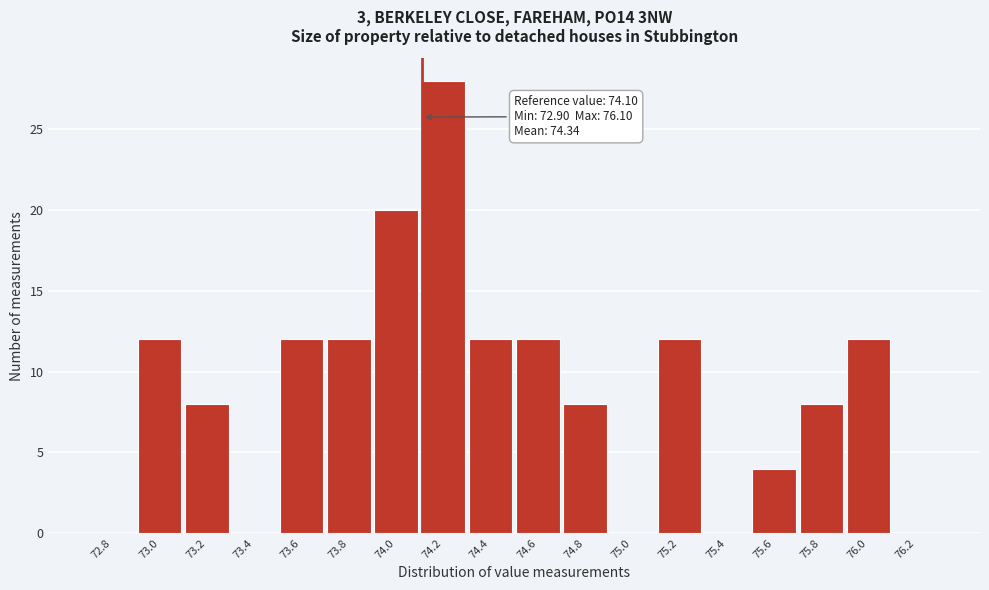

Reading left to right, what are all the values shown in this chart?

72.8=0	73.0=12	73.2=8	73.4=0	73.6=12	73.8=12	74.0=20	74.2=28	74.4=12	74.6=12	74.8=8	75.0=0	75.2=12	75.4=0	75.6=4	75.8=8	76.0=12	76.2=0